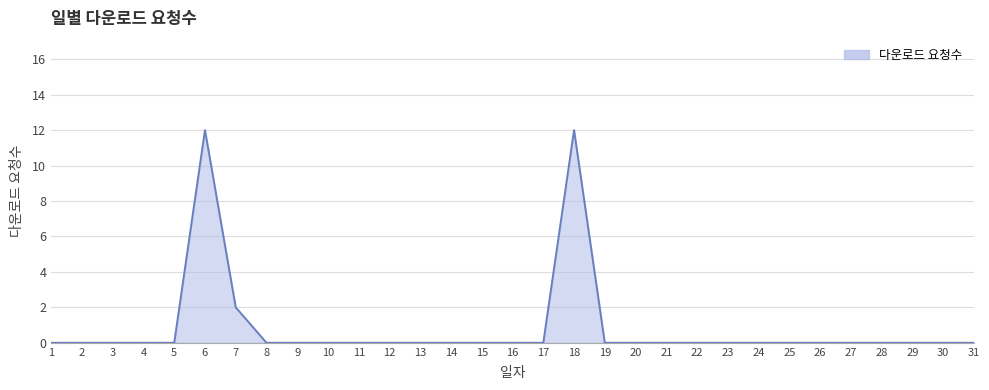

Reading left to right, what are all the values shown in this chart?

1=0	2=0	3=0	4=0	5=0	6=12	7=2	8=0	9=0	10=0	11=0	12=0	13=0	14=0	15=0	16=0	17=0	18=12	19=0	20=0	21=0	22=0	23=0	24=0	25=0	26=0	27=0	28=0	29=0	30=0	31=0